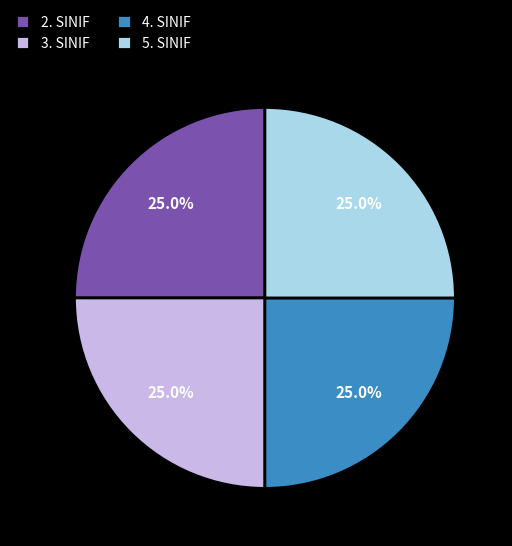

To the nearest percent, what is the difference between the largest and smallest slice percentages?

0%